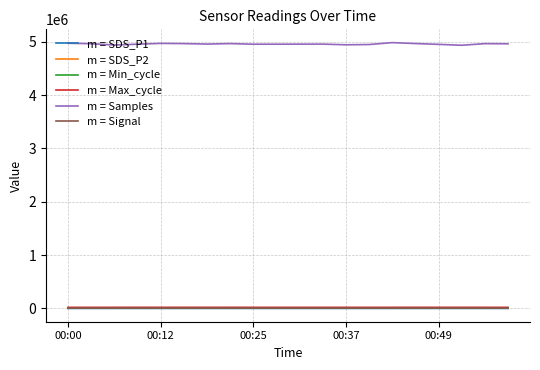

How many lines are shown in the chart?

6